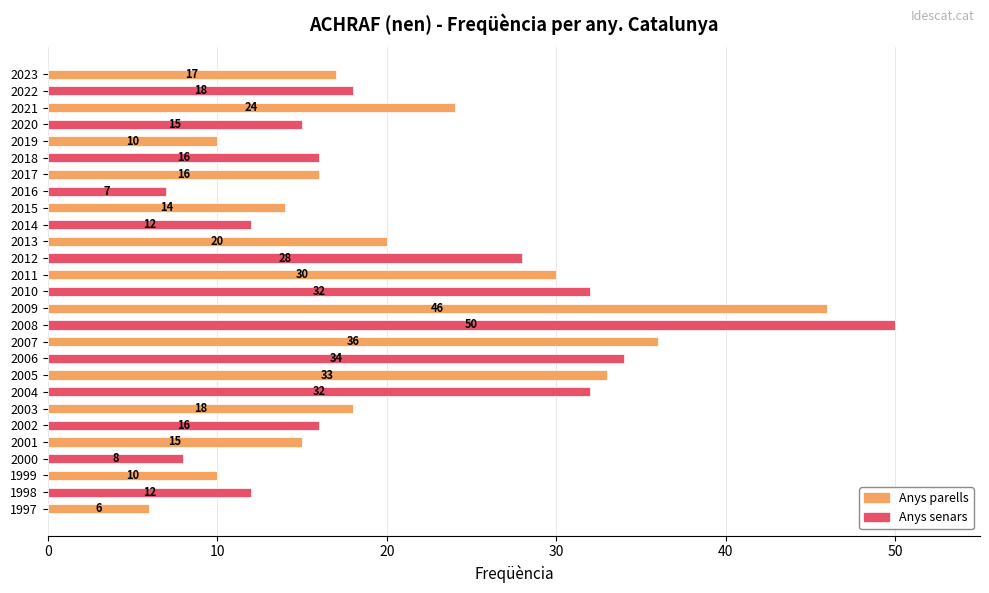

What is the sum of all values?

575